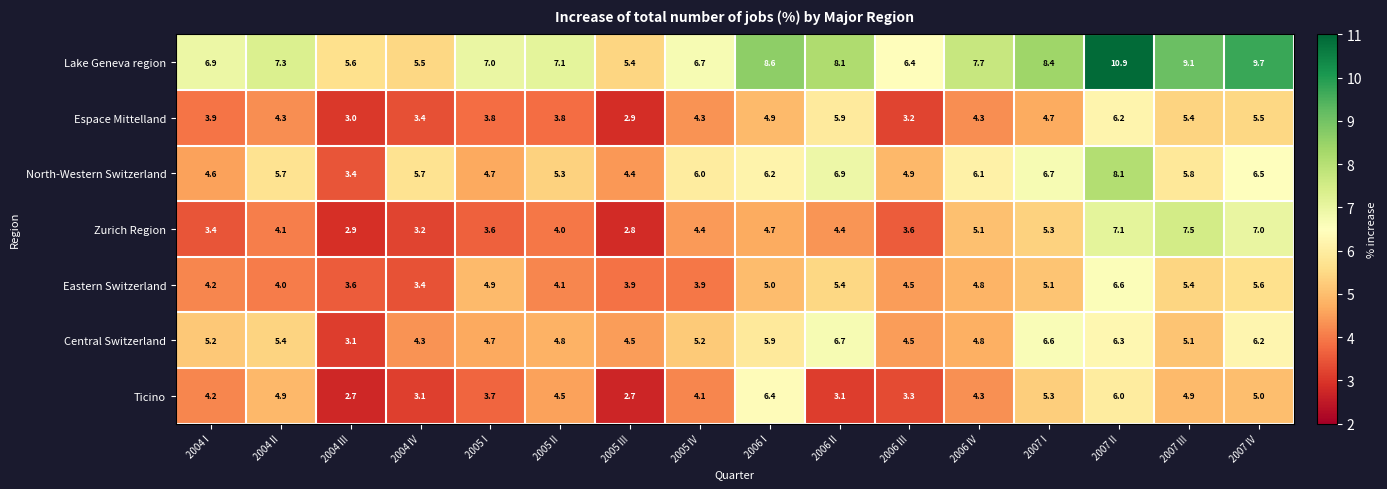

True or false: Central Switzerland has a value of 8.5 at 2007 III.

False